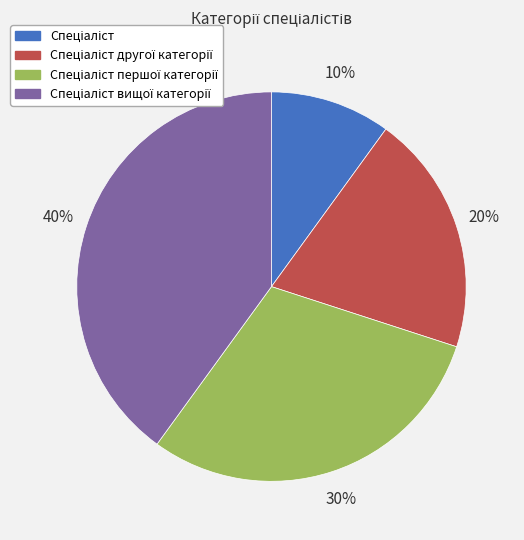

To the nearest percent, what is the difference between the largest and smallest slice percentages?

30%